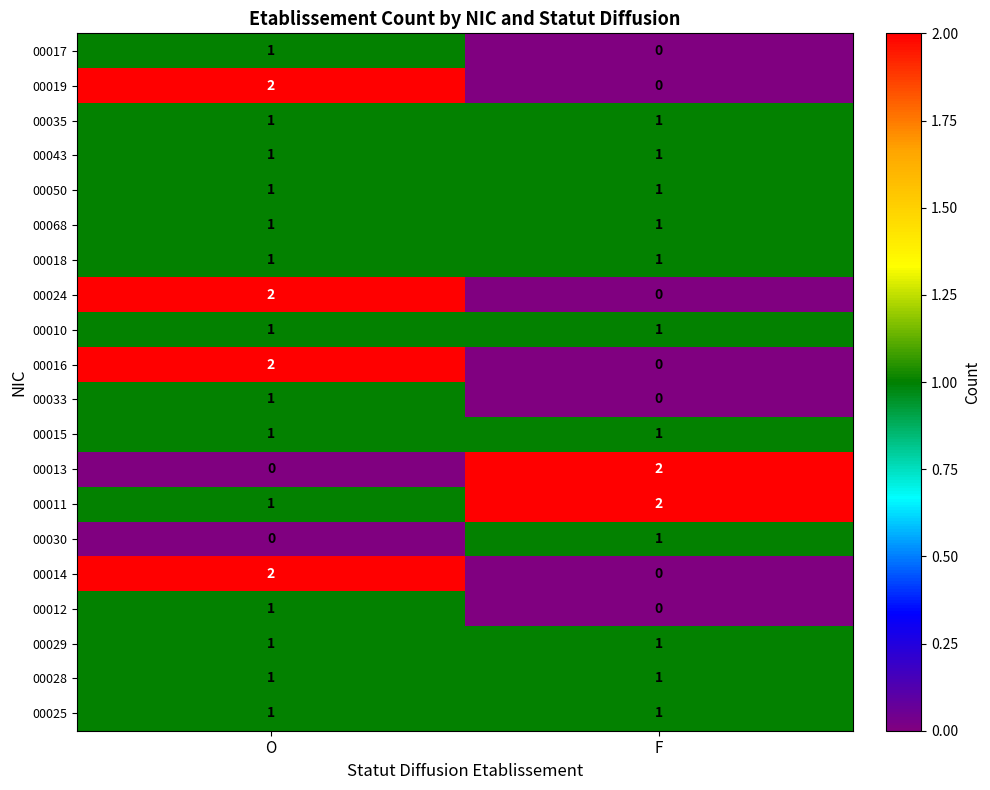

Which series has the largest total across all categories?

00011